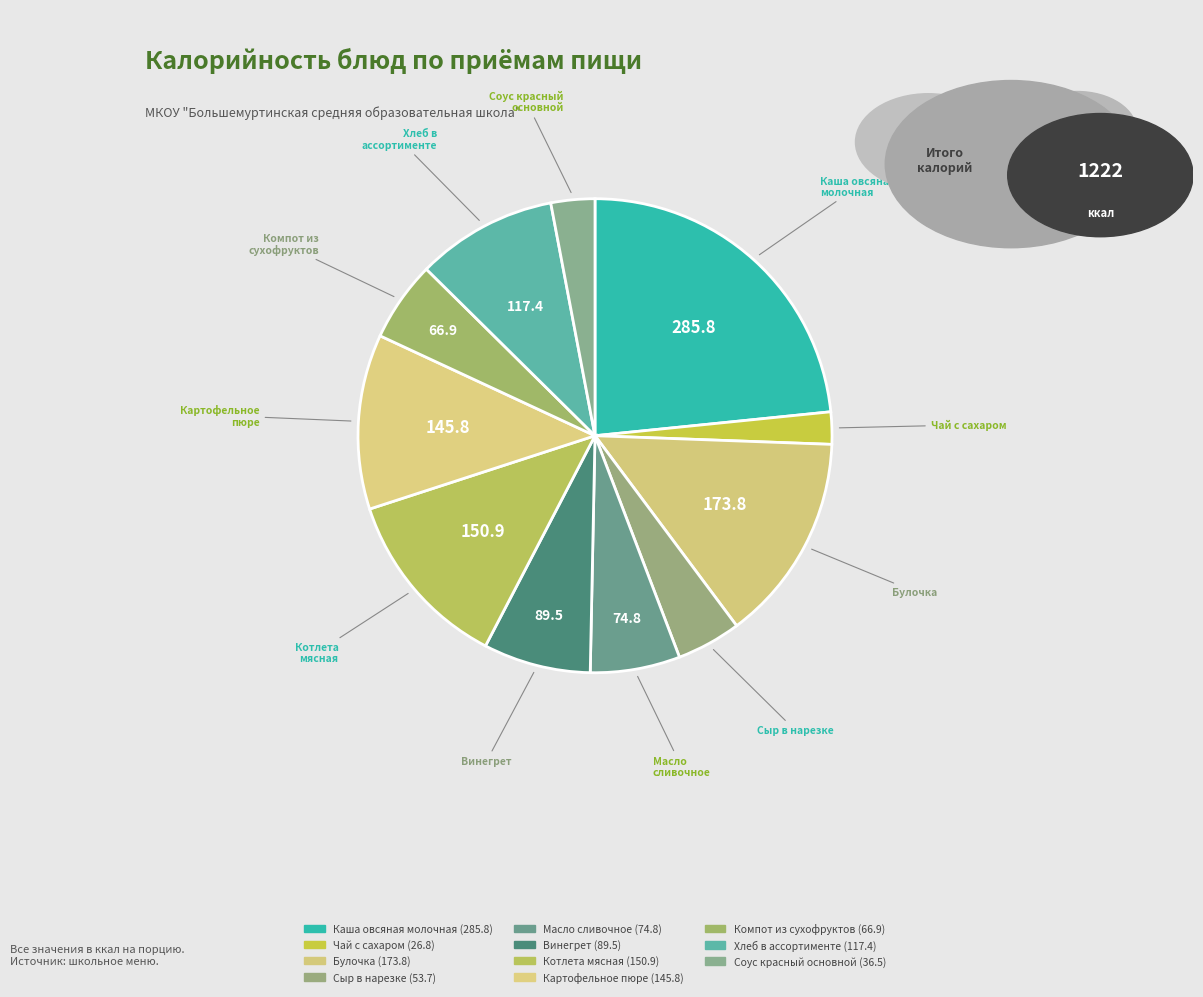

Rank the categories by value from highest to lowest.

Каша вязкая молочная овсяная, Булочка, Котлета мясная из говядины, Картофельное пюре, Хлеб в ассортименте, Винегрет с растительным маслом, Масло сливочное (порциями), Компот из сухофруктов, Сыр твердых сортов в нарезке, Соус красный основной, Чай с сахаром